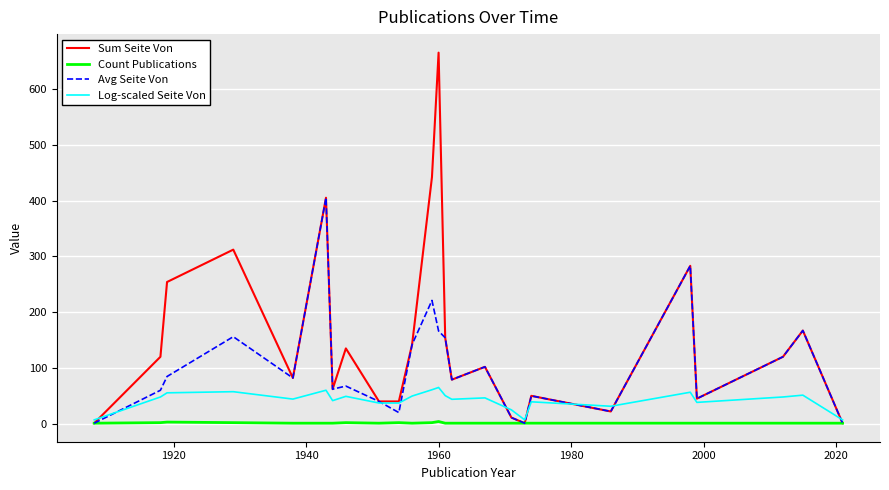

Rank the series by their maximum value, from highest to lowest.

Sum Seite Von, Avg Seite Von, Log-scaled Seite Von, Count Publications